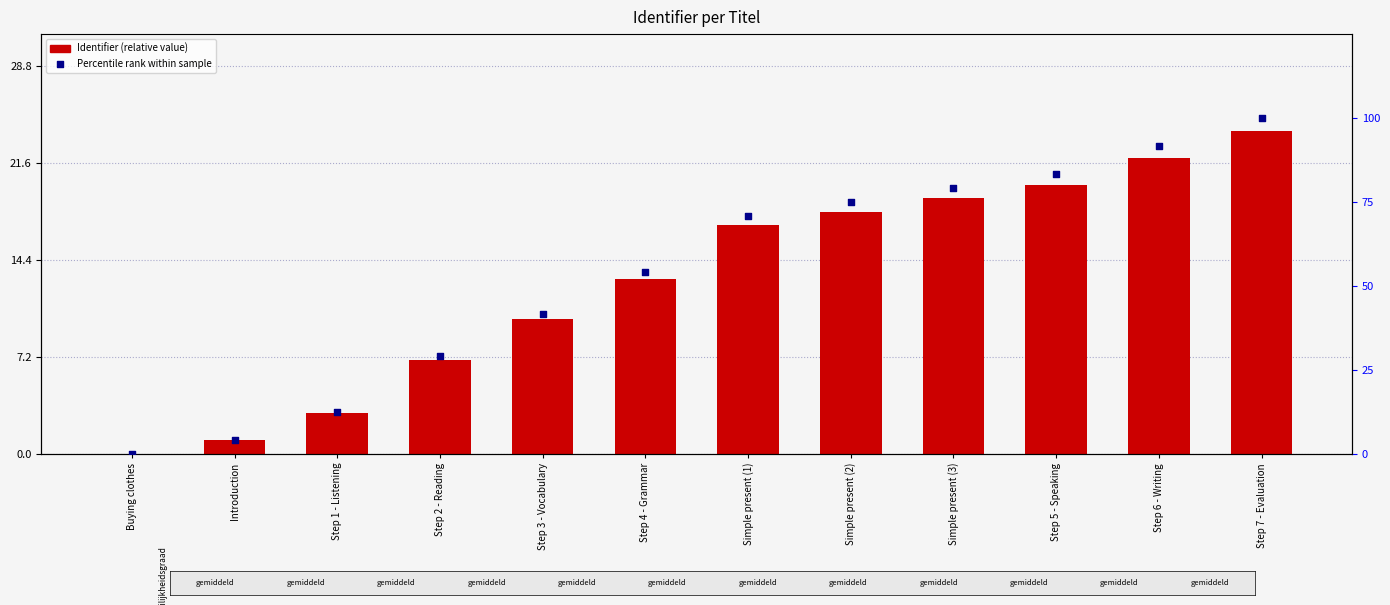

Which series has the largest Y range (max minus min)?

Percentile rank within sample